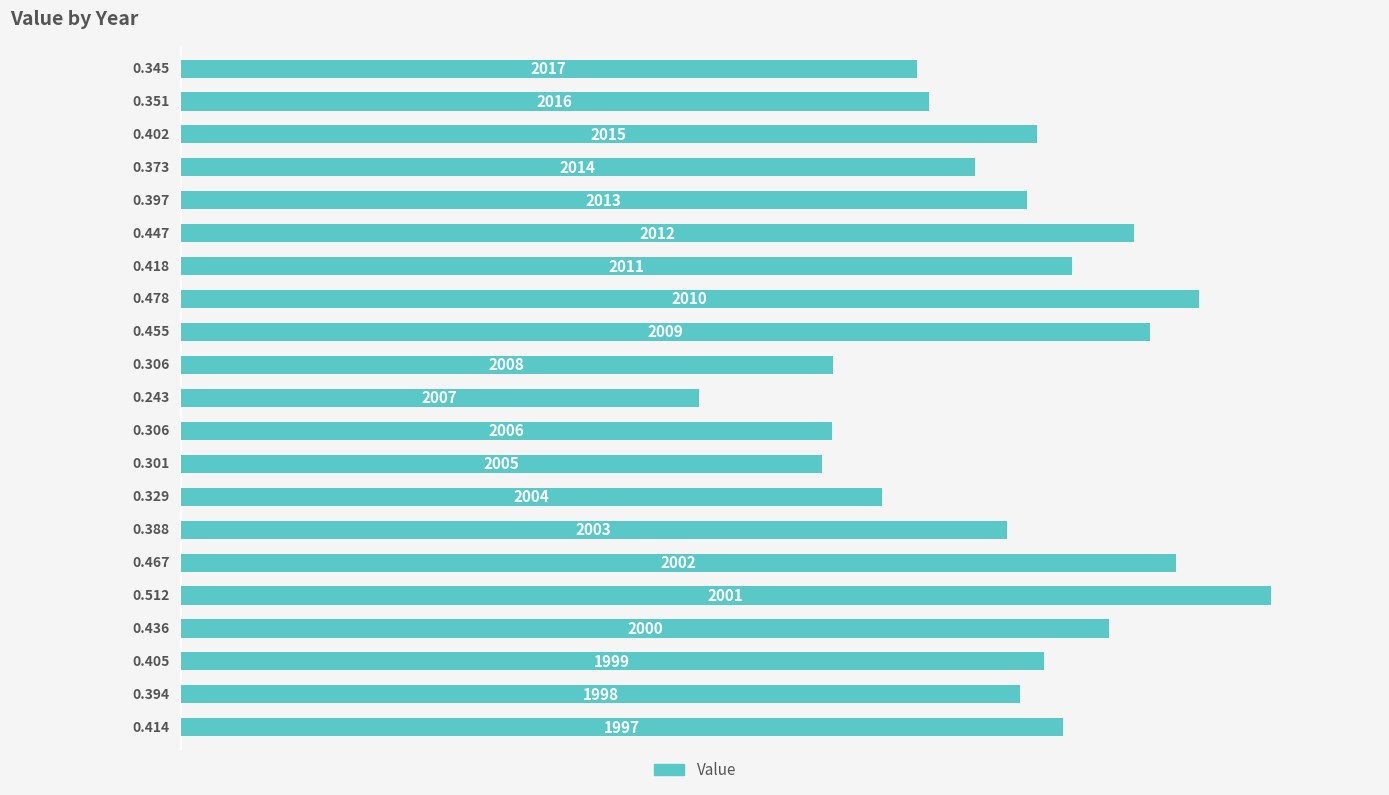

Rank the categories by value from lowest to highest.

10, 8, 9, 11, 7, 20, 19, 17, 6, 1, 16, 18, 2, 0, 14, 3, 15, 12, 5, 13, 4